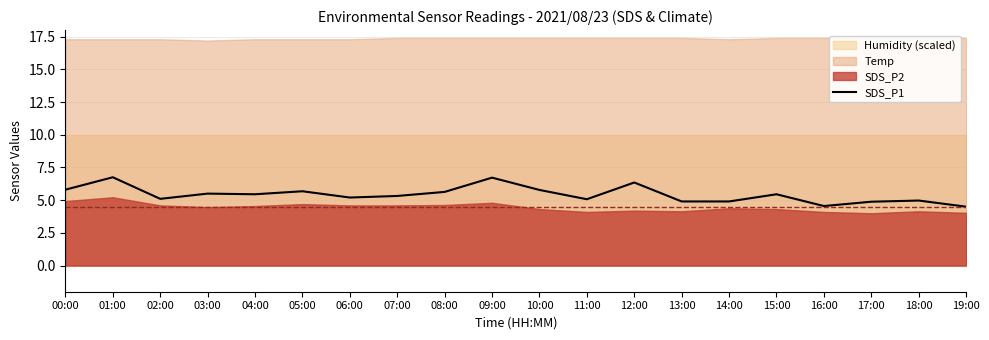

True or false: there are more than 0 points higher than both neighbors.

True